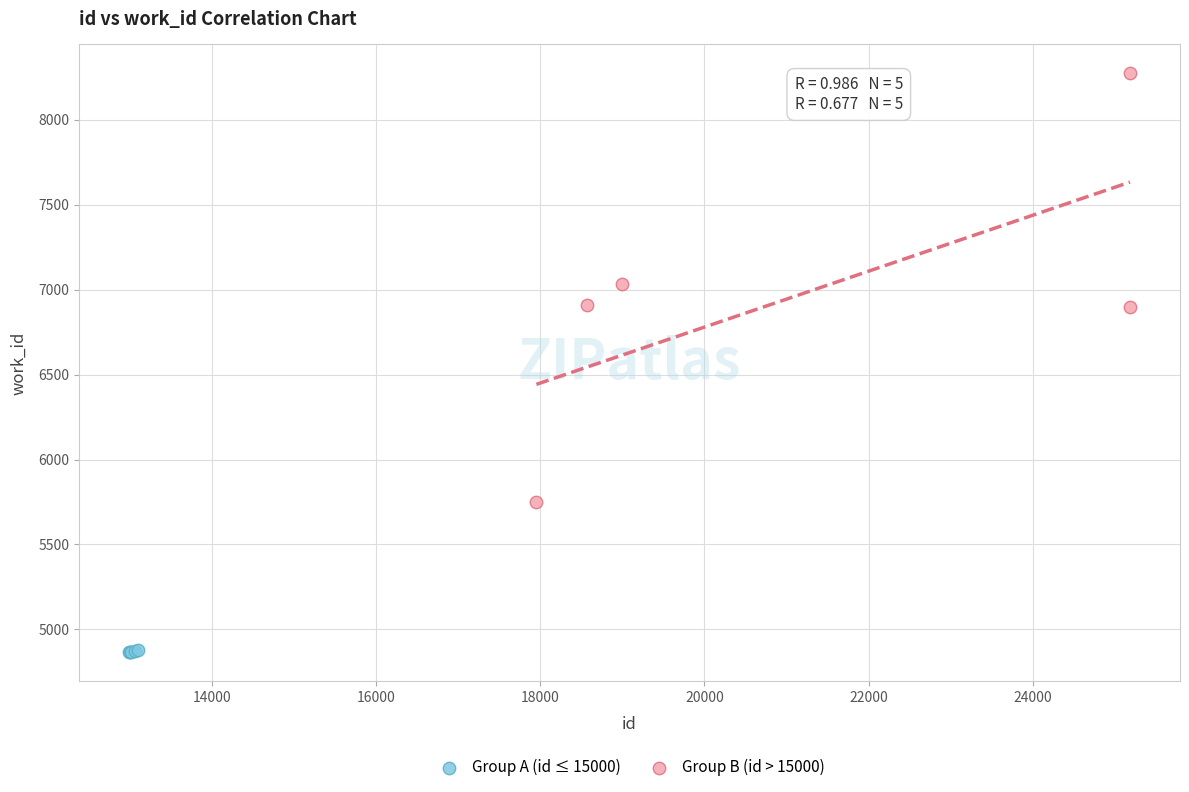

Which series has the largest Y range (max minus min)?

Group B (id > 15000)